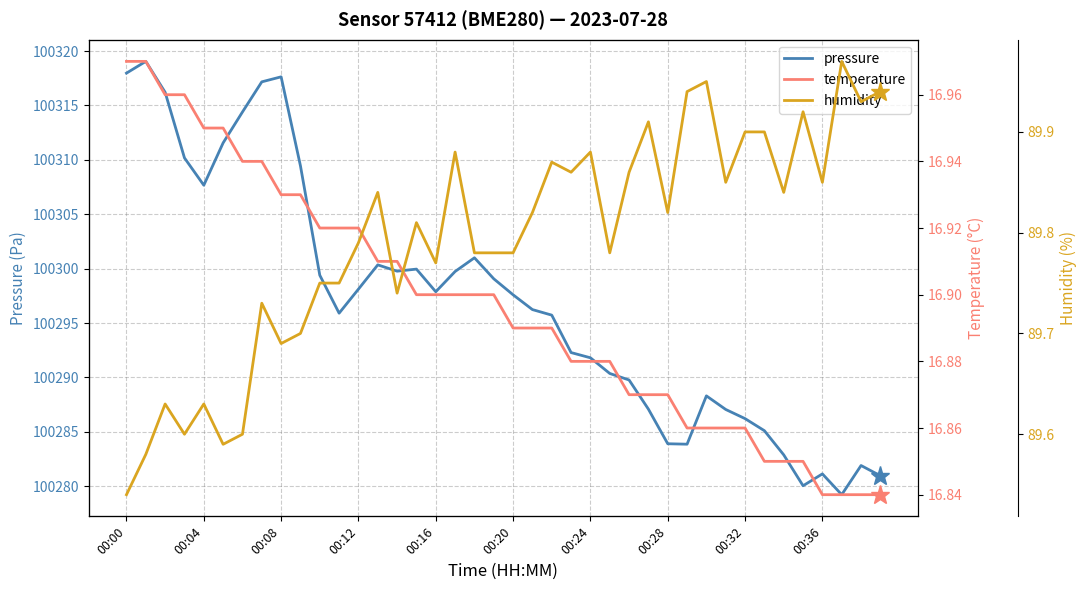

Where does the pressure series first go above 100297?

00:00